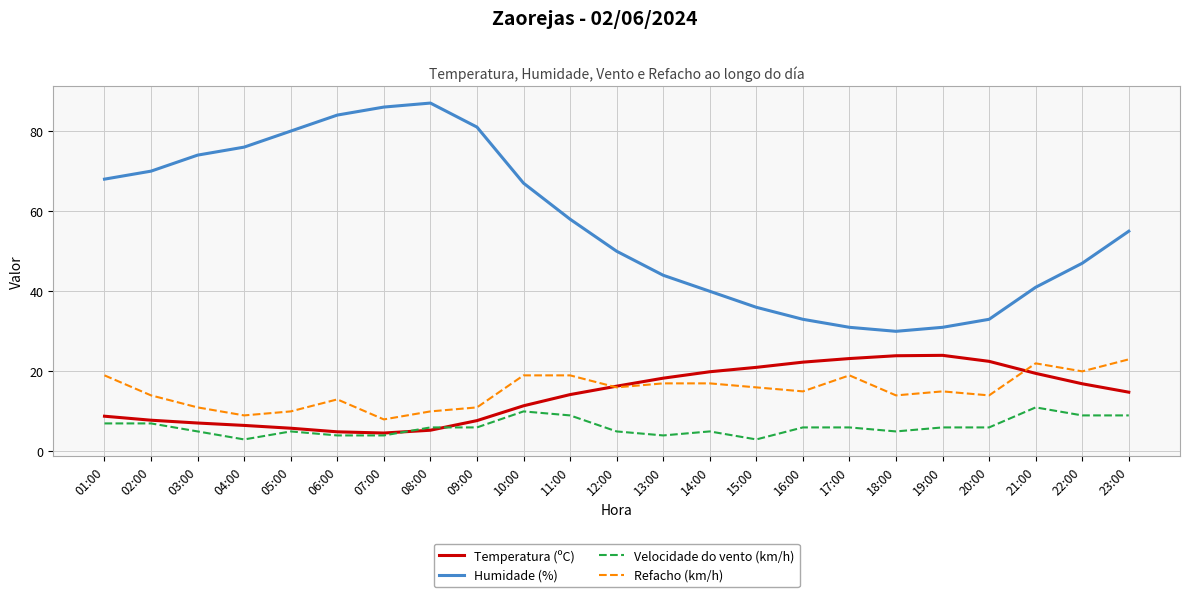

Is the value of Refacho (km/h) at 07:00 greater than the value of Humidade (%) at 10:00?

No